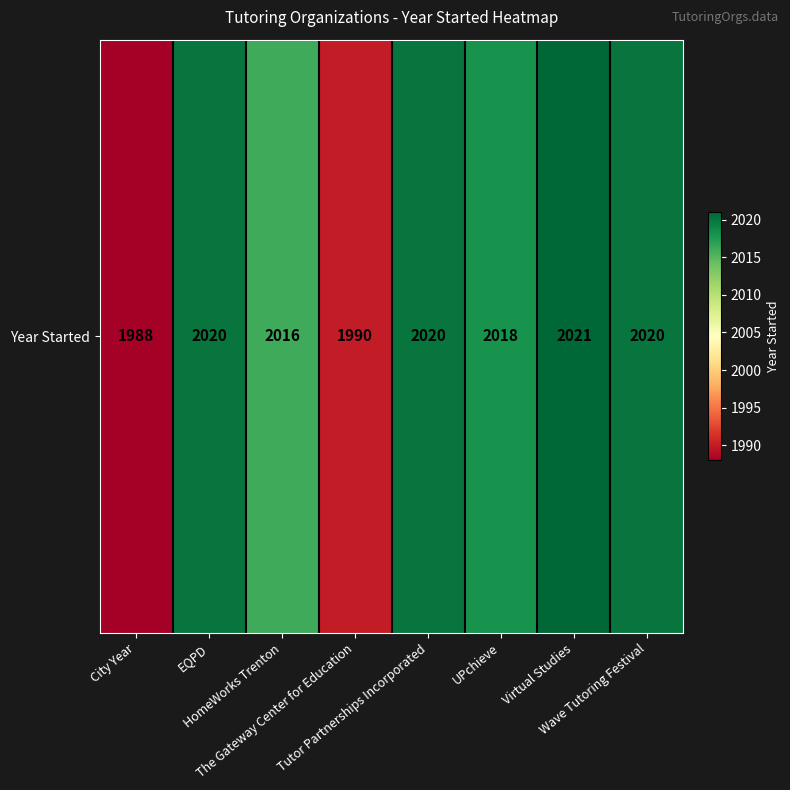

Rank the categories by value from highest to lowest.

Virtual Studies, EQPD, Tutor Partnerships Incorporated, Wave Tutoring Festival, UPchieve, HomeWorks Trenton, The Gateway Center for Education, City Year